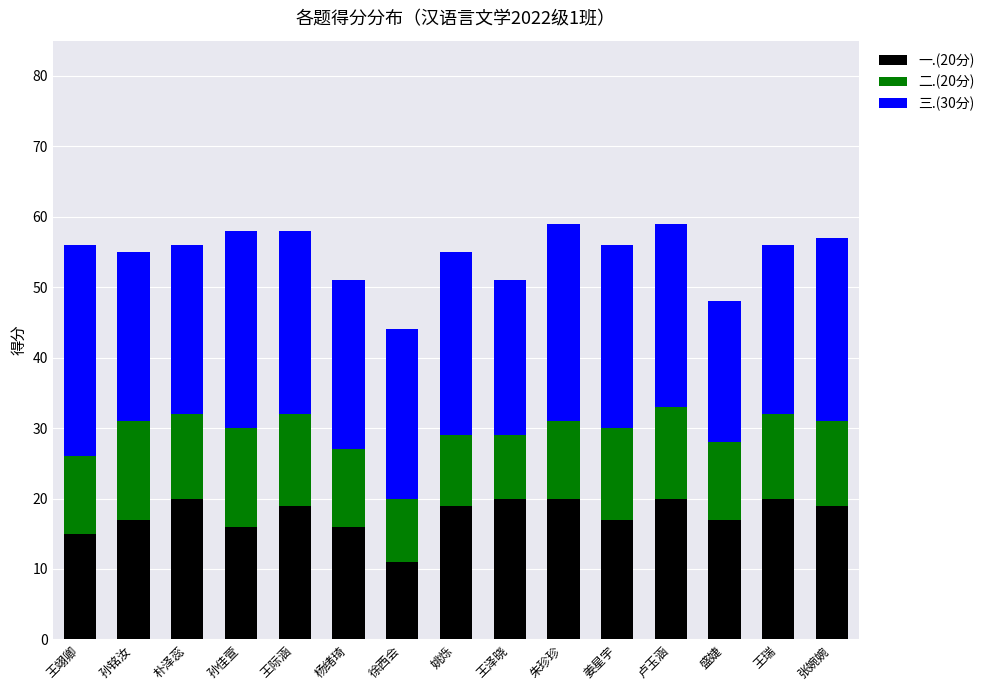

Is it true that 一.(20分) equals 4 at 孙佳萱?

False